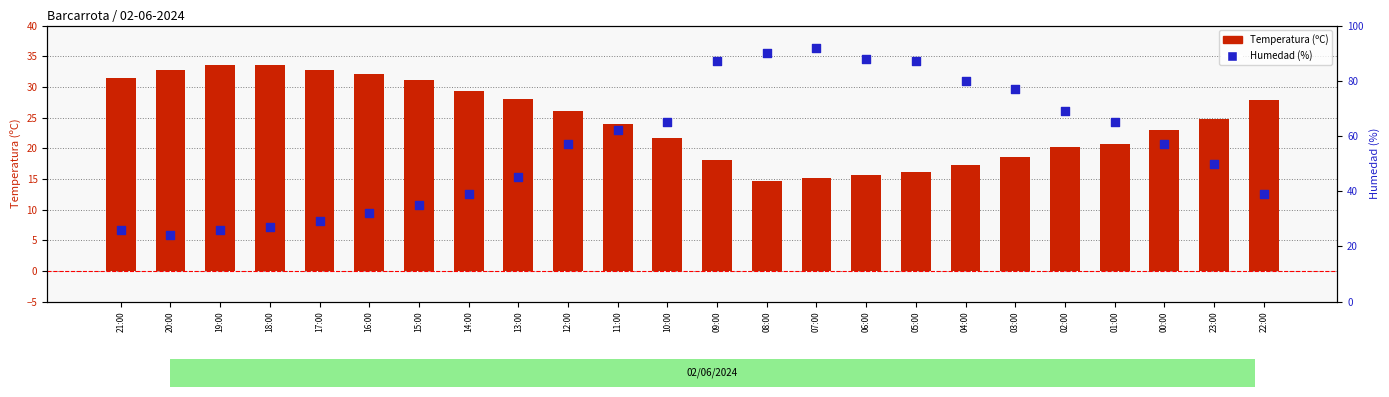

Which series has the largest total across all categories?

Humedad (%)